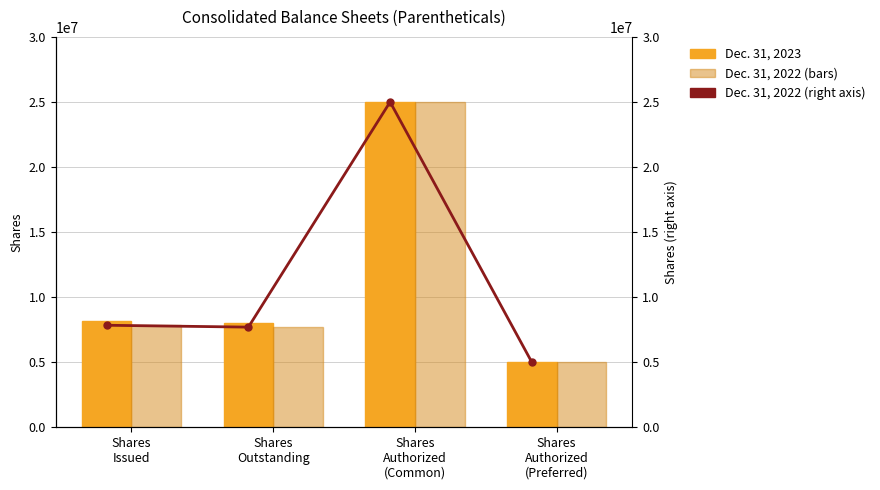

Which category has the lowest value in the Dec. 31, 2022 series?

Shares
Authorized
(Preferred)